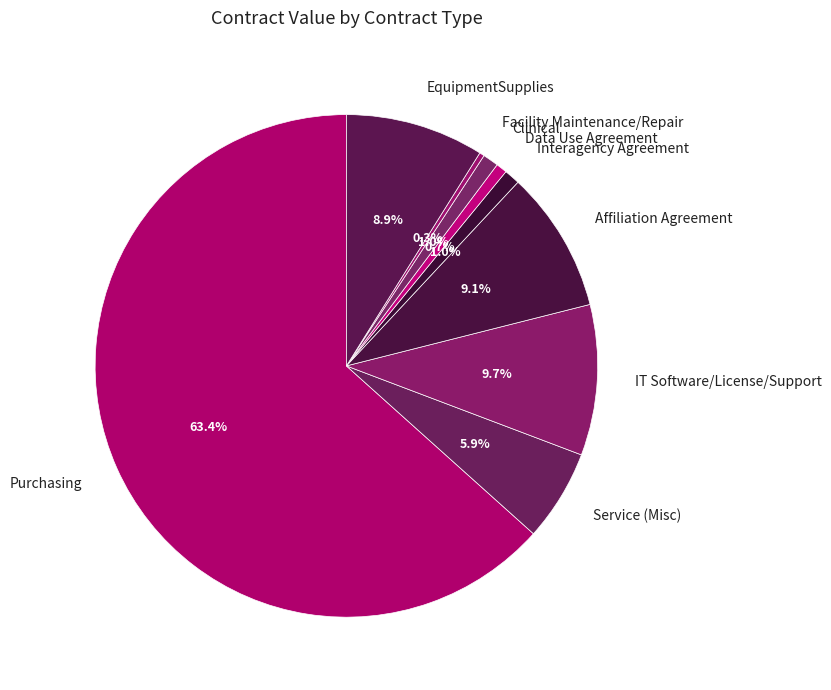

Which category has the biggest portion of the pie?

Purchasing